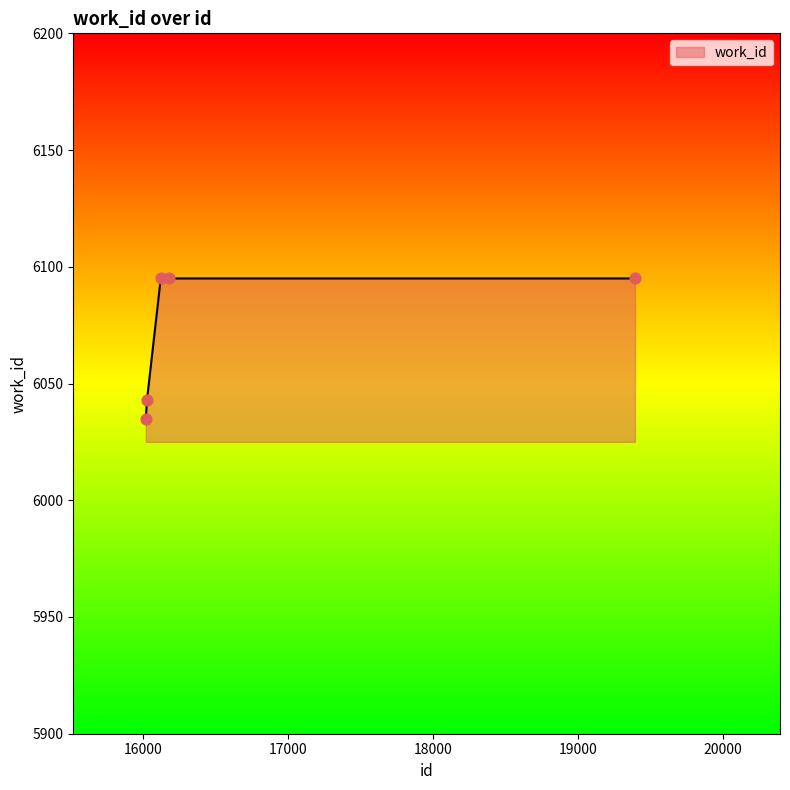

True or false: the data has more than 1 interior local peaks.

False